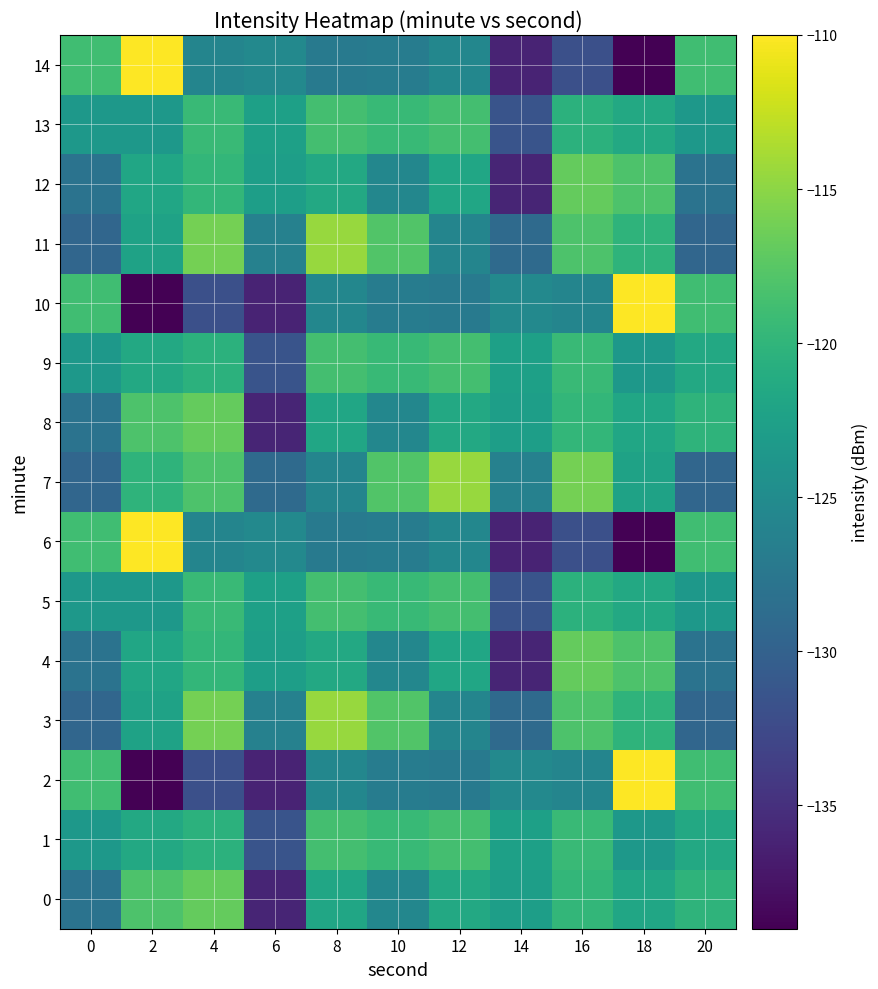

Reading left to right, extract all data points from this chart.

0: 0=-128.0	2=-118.1	4=-116.9	6=-136.0	8=-121.8	10=-125.6	12=-121.5	14=-122.7	16=-119.8	18=-121.9	20=-120.2
1: 0=-123.5	2=-121.5	4=-120.4	6=-131.4	8=-118.7	10=-119.4	12=-118.7	14=-122.6	16=-119.4	18=-123.6	20=-121.5
2: 0=-118.8	2=-138.9	4=-131.9	6=-136.1	8=-125.5	10=-126.8	12=-127.2	14=-125.3	16=-125.8	18=-110.0	20=-118.8
3: 0=-129.4	2=-122.3	4=-116.0	6=-126.2	8=-114.5	10=-117.8	12=-125.8	14=-129.0	16=-118.1	18=-120.2	20=-129.4
4: 0=-128.0	2=-121.9	4=-119.8	6=-122.7	8=-121.5	10=-125.6	12=-121.8	14=-136.0	16=-116.9	18=-118.1	20=-128.0
5: 0=-123.5	2=-123.6	4=-119.4	6=-122.6	8=-118.7	10=-119.4	12=-118.7	14=-131.4	16=-120.4	18=-121.5	20=-123.5
6: 0=-118.8	2=-110.0	4=-125.8	6=-125.3	8=-127.2	10=-126.8	12=-125.5	14=-136.1	16=-131.9	18=-138.9	20=-118.8
7: 0=-129.4	2=-120.2	4=-118.1	6=-129.0	8=-125.8	10=-117.8	12=-114.5	14=-126.2	16=-116.0	18=-122.3	20=-129.4
8: 0=-128.0	2=-118.1	4=-116.9	6=-136.0	8=-121.8	10=-125.6	12=-121.5	14=-122.7	16=-119.8	18=-121.9	20=-120.2
9: 0=-123.5	2=-121.5	4=-120.4	6=-131.4	8=-118.7	10=-119.4	12=-118.7	14=-122.6	16=-119.4	18=-123.6	20=-121.5
10: 0=-118.8	2=-138.9	4=-131.9	6=-136.1	8=-125.5	10=-126.8	12=-127.2	14=-125.3	16=-125.8	18=-110.0	20=-118.8
11: 0=-129.4	2=-122.3	4=-116.0	6=-126.2	8=-114.5	10=-117.8	12=-125.8	14=-129.0	16=-118.1	18=-120.2	20=-129.4
12: 0=-128.0	2=-121.9	4=-119.8	6=-122.7	8=-121.5	10=-125.6	12=-121.8	14=-136.0	16=-116.9	18=-118.1	20=-128.0
13: 0=-123.5	2=-123.6	4=-119.4	6=-122.6	8=-118.7	10=-119.4	12=-118.7	14=-131.4	16=-120.4	18=-121.5	20=-123.5
14: 0=-118.8	2=-110.0	4=-125.8	6=-125.3	8=-127.2	10=-126.8	12=-125.5	14=-136.1	16=-131.9	18=-138.9	20=-118.8